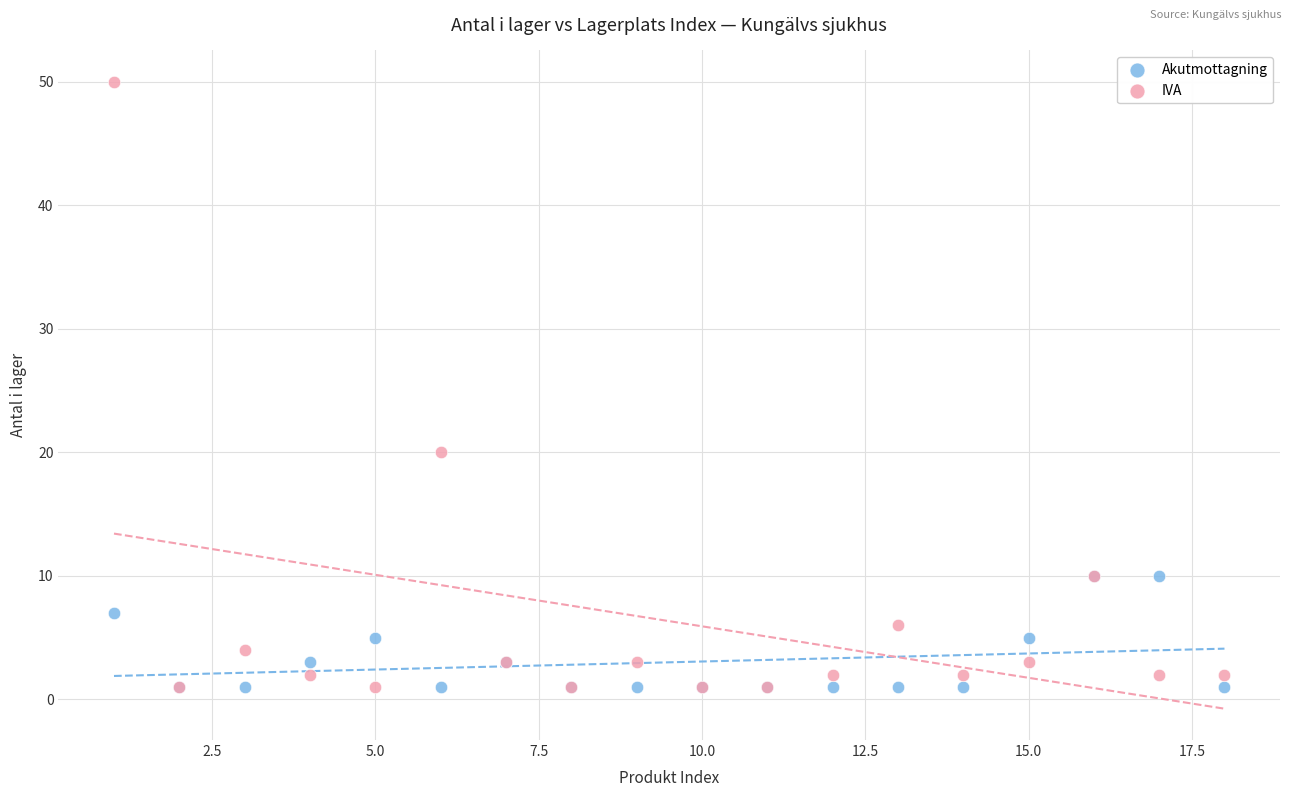

Across all series, what Y value is closest to 25?

20